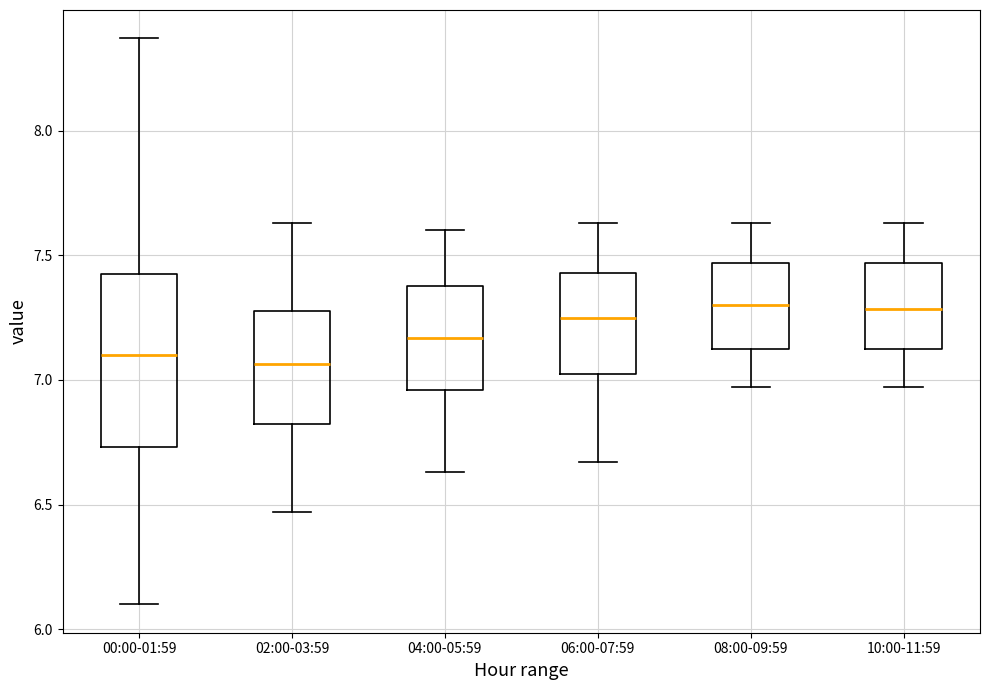

Reading left to right, read every box against the y-axis: the position of its median line, the range the box covers, and the ends of its whiskers. The values are not printed on the chart, so give them approximately, as read against the axis.

00:00-01:59: median 7.10, box 6.75 to 7.45, whiskers 6.10 to 8.35
02:00-03:59: median 7.05, box 6.80 to 7.30, whiskers 6.45 to 7.65
04:00-05:59: median 7.15, box 6.95 to 7.40, whiskers 6.65 to 7.60
06:00-07:59: median 7.25, box 7.00 to 7.45, whiskers 6.65 to 7.65
08:00-09:59: median 7.30, box 7.10 to 7.45, whiskers 6.95 to 7.65
10:00-11:59: median 7.30, box 7.10 to 7.45, whiskers 6.95 to 7.65